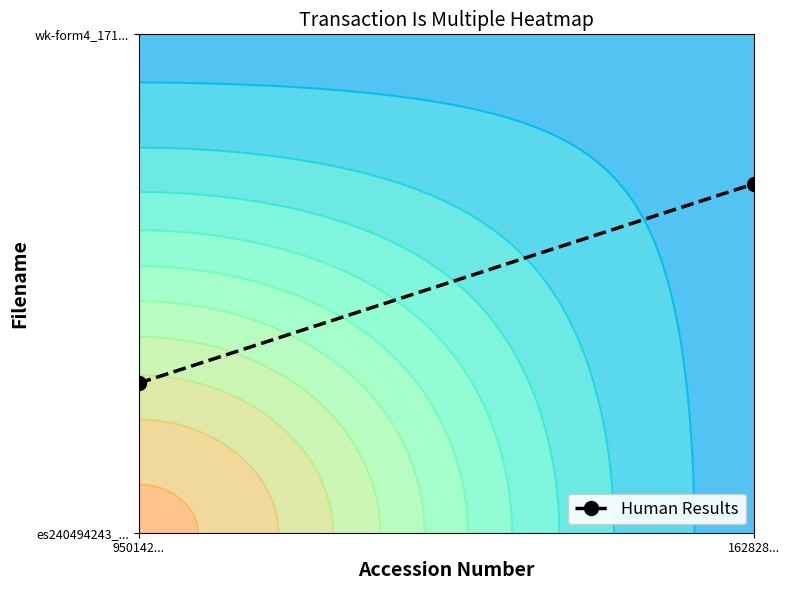

List the labels in order of value, largest first.

162828..., 950142...